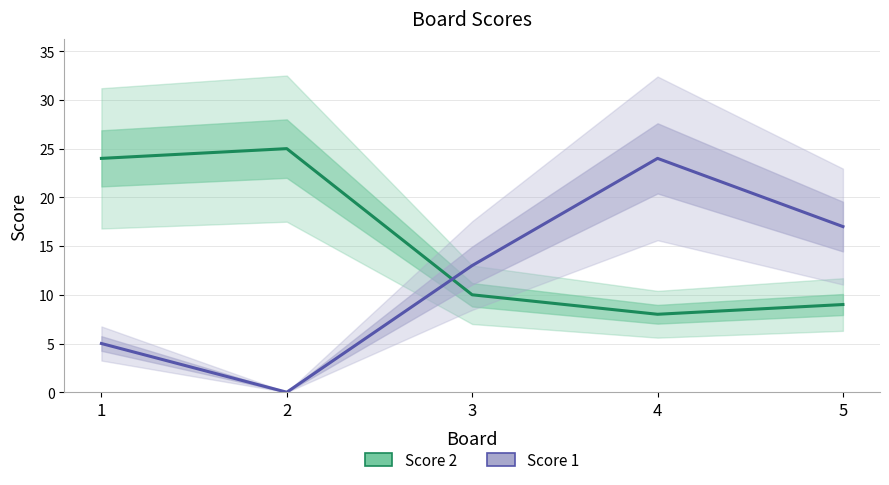

Reading right to left, list all the values displayed in this chart.

Score 2: 9	8	10	25	24
Score 1: 17	24	13	0	5